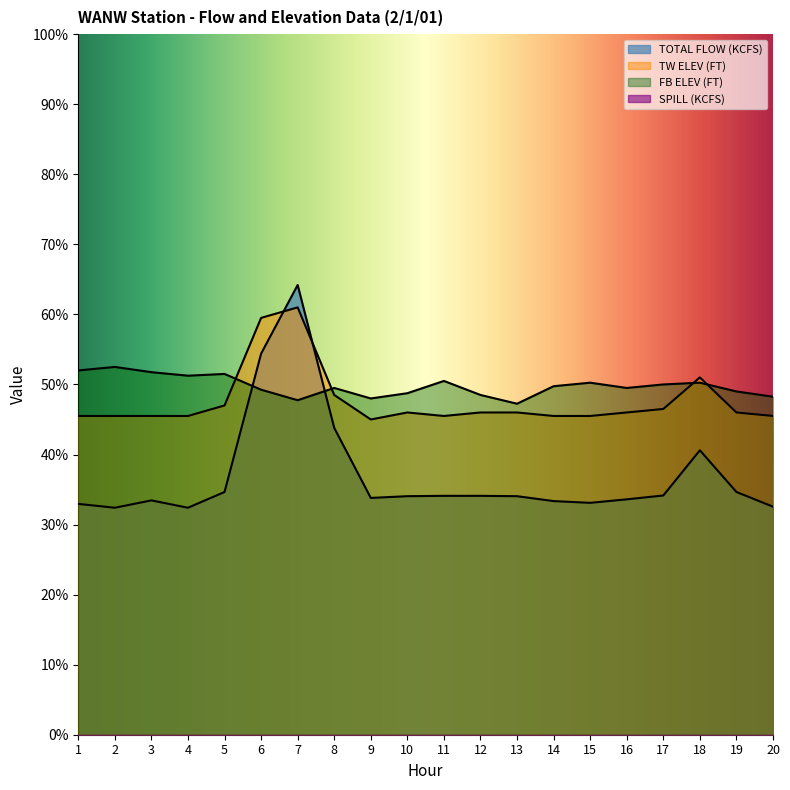

Rank the series by their maximum value, from highest to lowest.

TOTAL FLOW (KCFS), TW ELEV (FT), FB ELEV (FT)